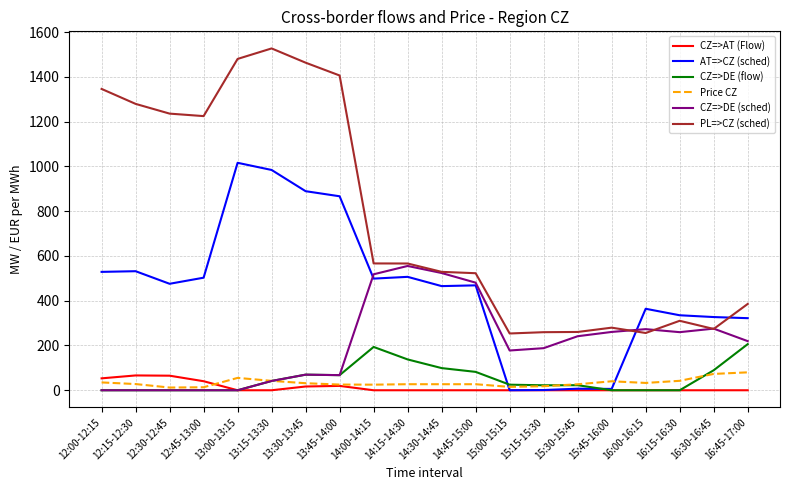

At which category does the chart reach its peak across all series?

13:15-13:30